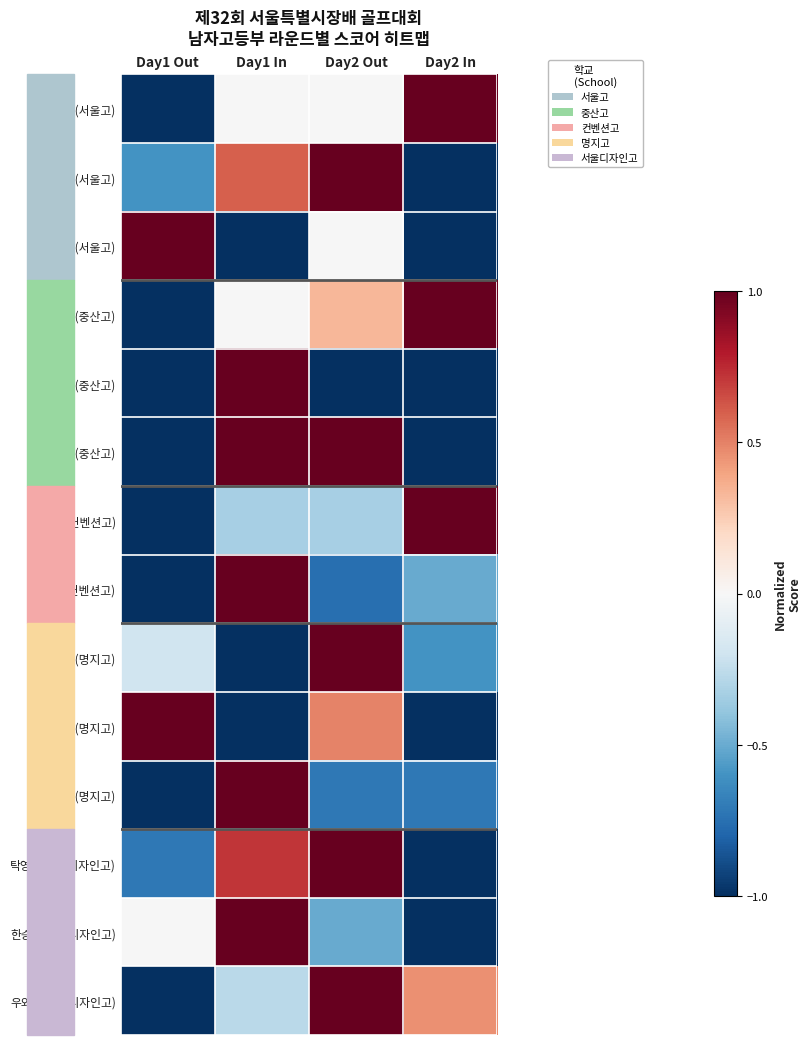

Reading left to right, extract all data points from this chart.

권성문(서울고): Day1 Out=-1.0	Day1 In=-0.0	Day2 Out=-0.0	Day2 In=1.0
김현진(서울고): Day1 Out=-0.6	Day1 In=0.6	Day2 Out=1.0	Day2 In=-1.0
정태양(서울고): Day1 Out=1.0	Day1 In=-1.0	Day2 Out=-0.0	Day2 In=-1.0
안지민(중산고): Day1 Out=-1.0	Day1 In=-0.0	Day2 Out=0.3	Day2 In=1.0
강진호(중산고): Day1 Out=-1.0	Day1 In=1.0	Day2 Out=-1.0	Day2 In=-1.0
최우제(중산고): Day1 Out=-1.0	Day1 In=1.0	Day2 Out=1.0	Day2 In=-1.0
이상급(컨벤션고): Day1 Out=-1.0	Day1 In=-0.3	Day2 Out=-0.3	Day2 In=1.0
한승재(컨벤션고): Day1 Out=-1.0	Day1 In=1.0	Day2 Out=-0.8	Day2 In=-0.5
강규한(명지고): Day1 Out=-0.2	Day1 In=-1.0	Day2 Out=1.0	Day2 In=-0.6
민진홍(명지고): Day1 Out=1.0	Day1 In=-1.0	Day2 Out=0.5	Day2 In=-1.0
구태경(명지고): Day1 Out=-1.0	Day1 In=1.0	Day2 Out=-0.7	Day2 In=-0.7
탁영재(서울디자인고): Day1 Out=-0.7	Day1 In=0.7	Day2 Out=1.0	Day2 In=-1.0
한승헌(서울디자인고): Day1 Out=-0.0	Day1 In=1.0	Day2 Out=-0.5	Day2 In=-1.0
우와룡(서울디자인고): Day1 Out=-1.0	Day1 In=-0.3	Day2 Out=1.0	Day2 In=0.5